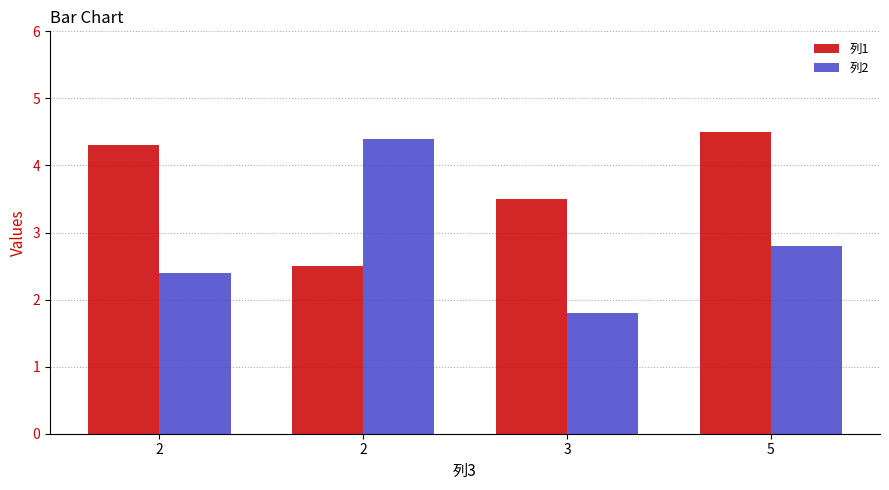

What is the difference between the highest and lowest values at 3?

1.7